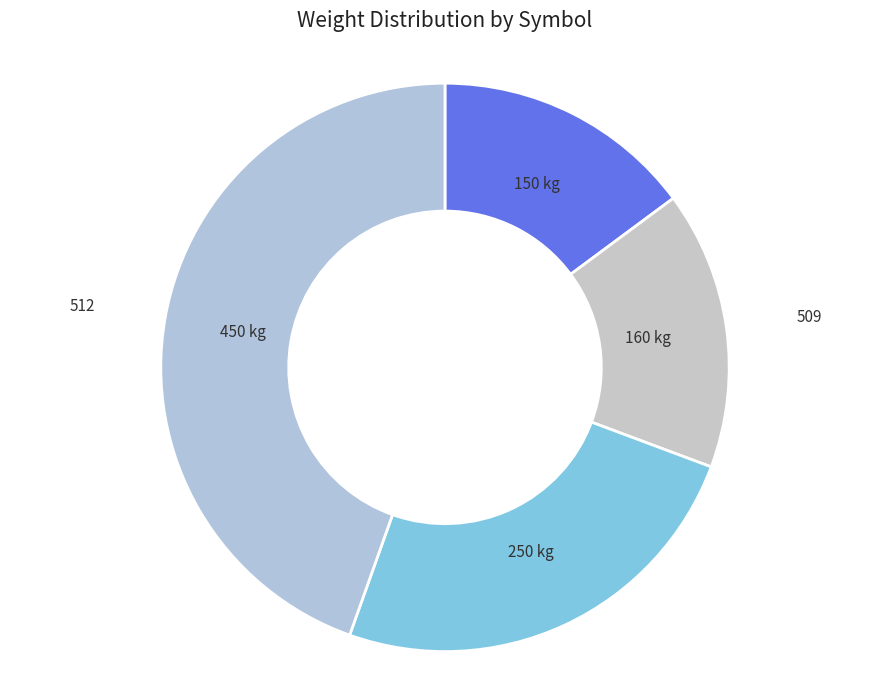

Is the sum of 509 and 512 greater than half?

Yes